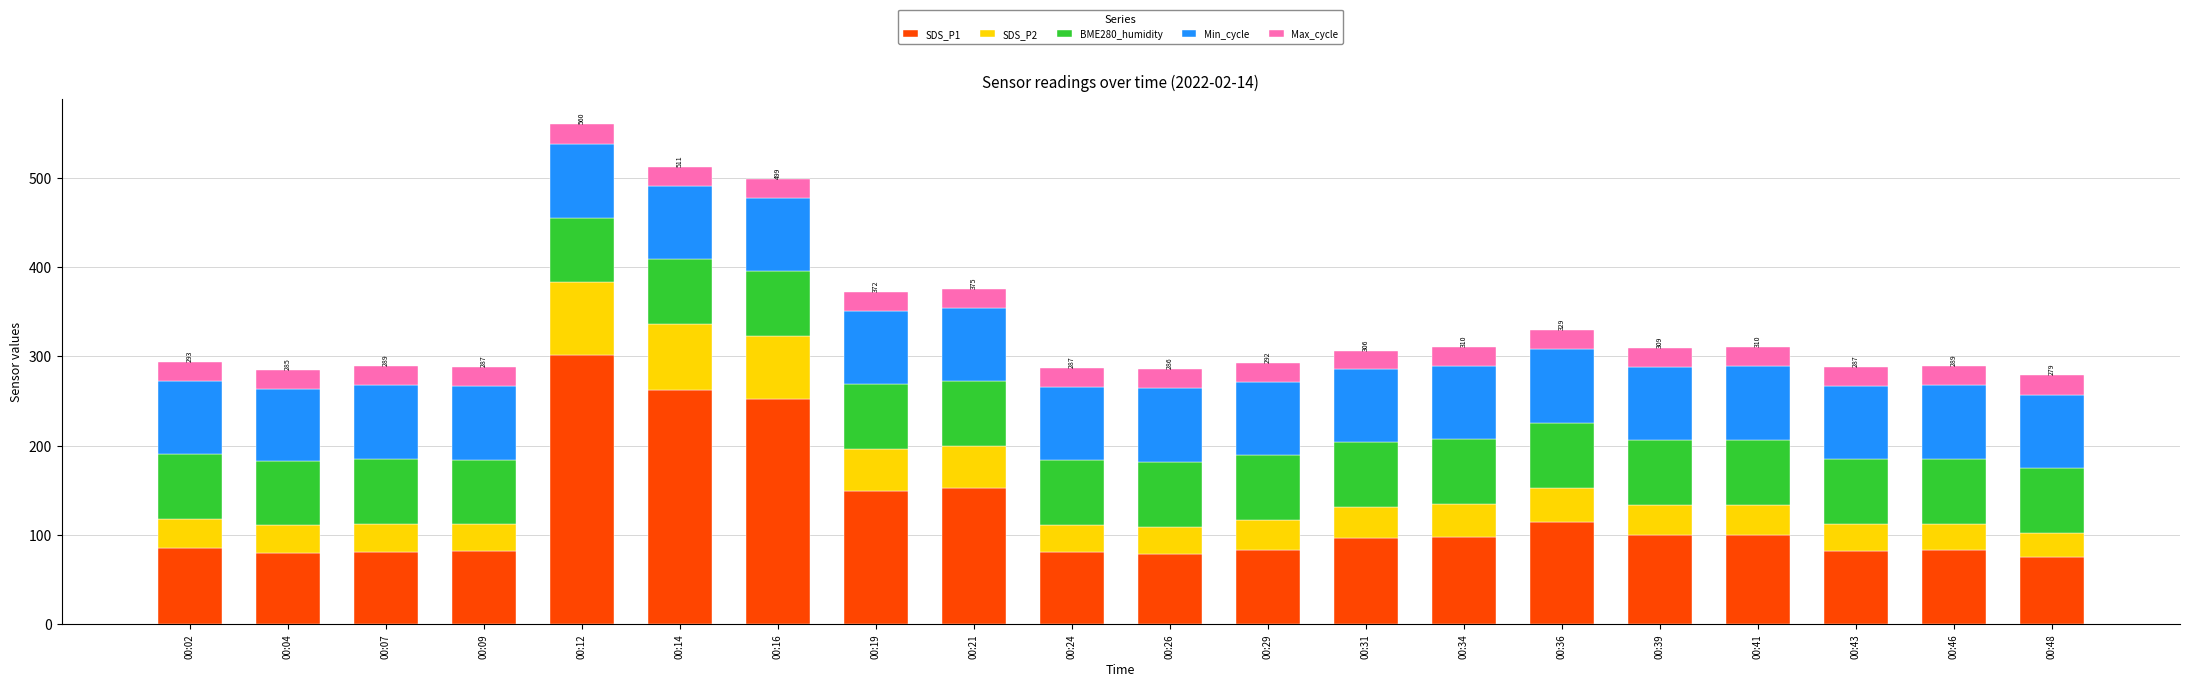

How many values in the SDS_P1 series are below 95?

10